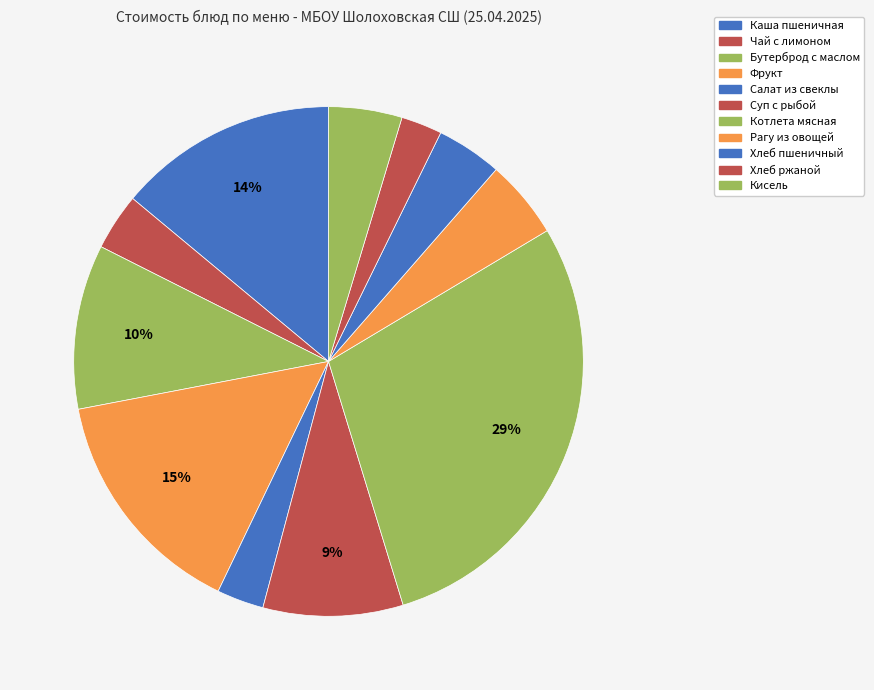

Count the number of slices in the pie.

11